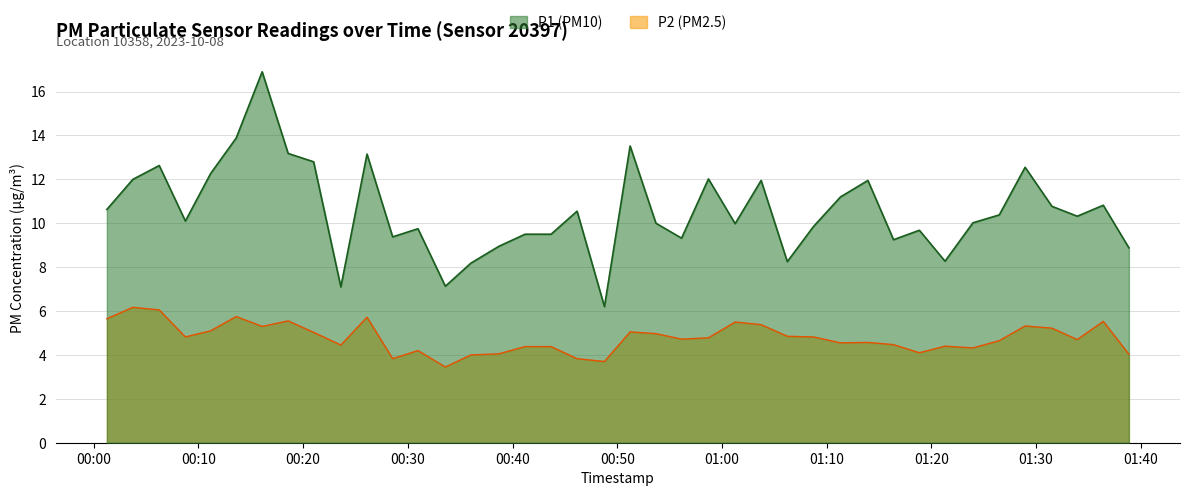

Rank the series by their maximum value, from highest to lowest.

P1 (PM10), P2 (PM2.5)